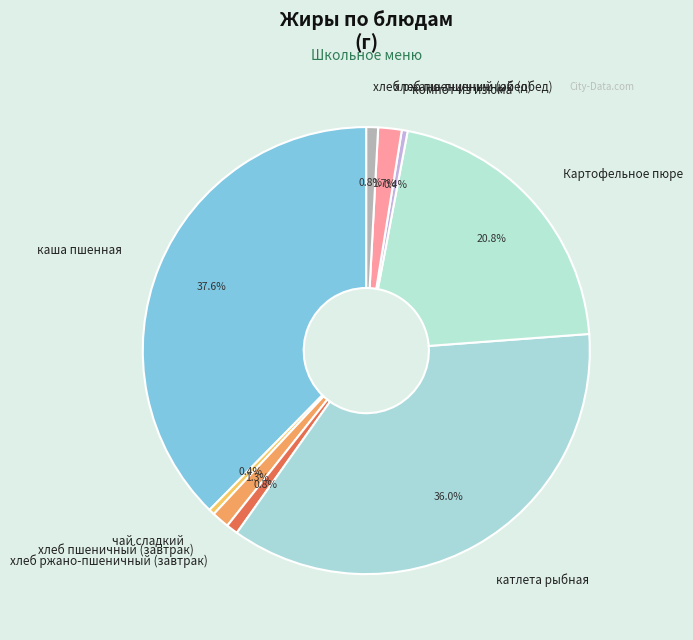

How many segments does this pie chart have?

9